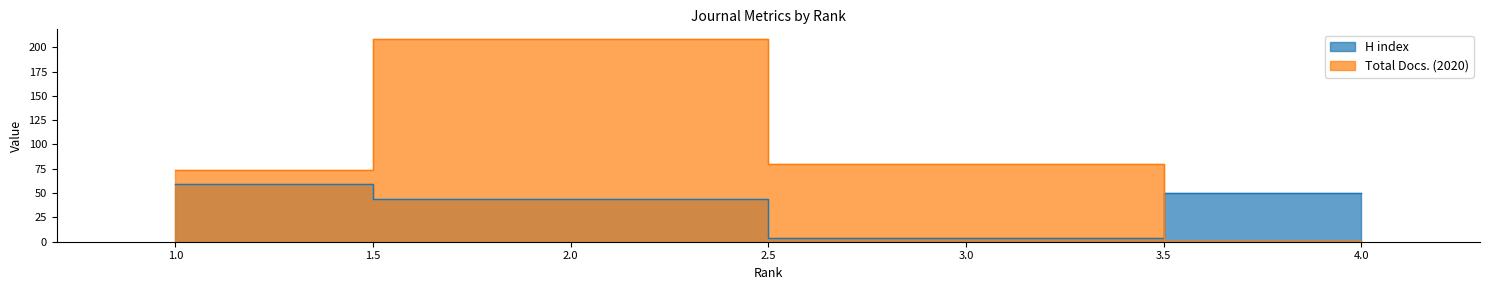

List the series in order of their overall mean, highest first.

Total Docs. (2020), H index